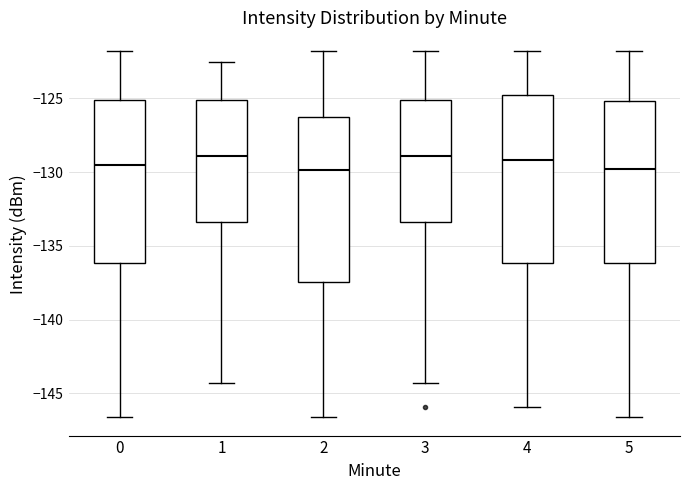

Reading left to right, read every box against the y-axis: the position of its median line, the range the box covers, and the ends of its whiskers. The values are not printed on the chart, so give them approximately, as read against the axis.

0: median -129.5, box -136.0 to -125.0, whiskers -146.5 to -122.0
1: median -129.0, box -133.5 to -125.0, whiskers -144.5 to -122.5
2: median -130.0, box -137.5 to -126.5, whiskers -146.5 to -122.0
3: median -129.0, box -133.5 to -125.0, whiskers -144.5 to -122.0
4: median -129.0, box -136.0 to -125.0, whiskers -146.0 to -122.0
5: median -130.0, box -136.0 to -125.0, whiskers -146.5 to -122.0